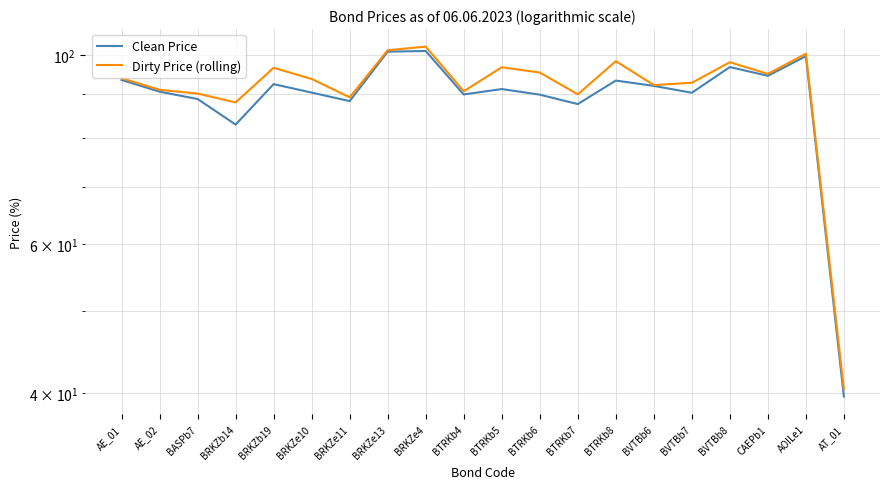

Reading left to right, what are all the values shown in this chart?

Clean Price: AE_01=93.6	AE_02=90.6	BASPb7=88.8	BRKZb14=82.9	BRKZb19=92.5	BRKZe10=90.4	BRKZe11=88.3	BRKZe13=101.0	BRKZe4=101.2	BTRKb4=89.9	BTRKb5=91.3	BTRKb6=89.9	BTRKb7=87.6	BTRKb8=93.4	BVTBb6=92.1	BVTBb7=90.4	BVTBb8=96.9	CAEPb1=94.6	AOILe1=99.8	AT_01=39.7
Dirty Price (rolling): AE_01=94.0	AE_02=91.1	BASPb7=90.2	BRKZb14=88.0	BRKZb19=96.7	BRKZe10=93.8	BRKZe11=89.2	BRKZe13=101.4	BRKZe4=102.4	BTRKb4=90.7	BTRKb5=96.8	BTRKb6=95.5	BTRKb7=90.0	BTRKb8=98.4	BVTBb6=92.3	BVTBb7=92.8	BVTBb8=98.2	CAEPb1=95.1	AOILe1=100.4	AT_01=40.4